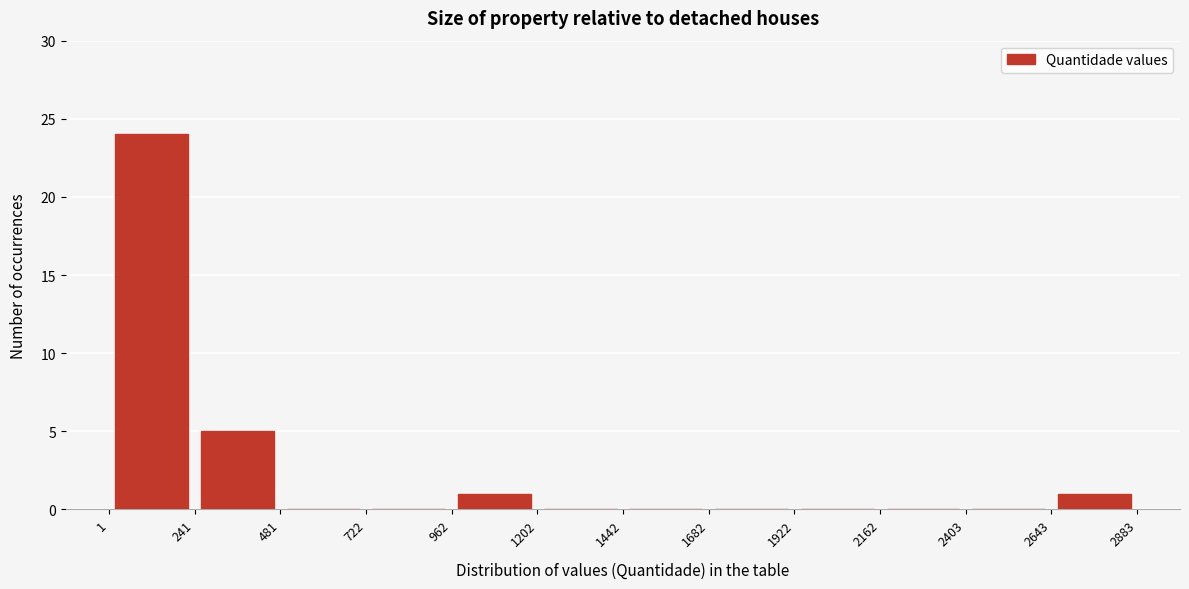

What is the height of the bar covering 1 to 241 on the x-axis? The values are not printed on the chart, so give them approximately, as read against the axis.

24